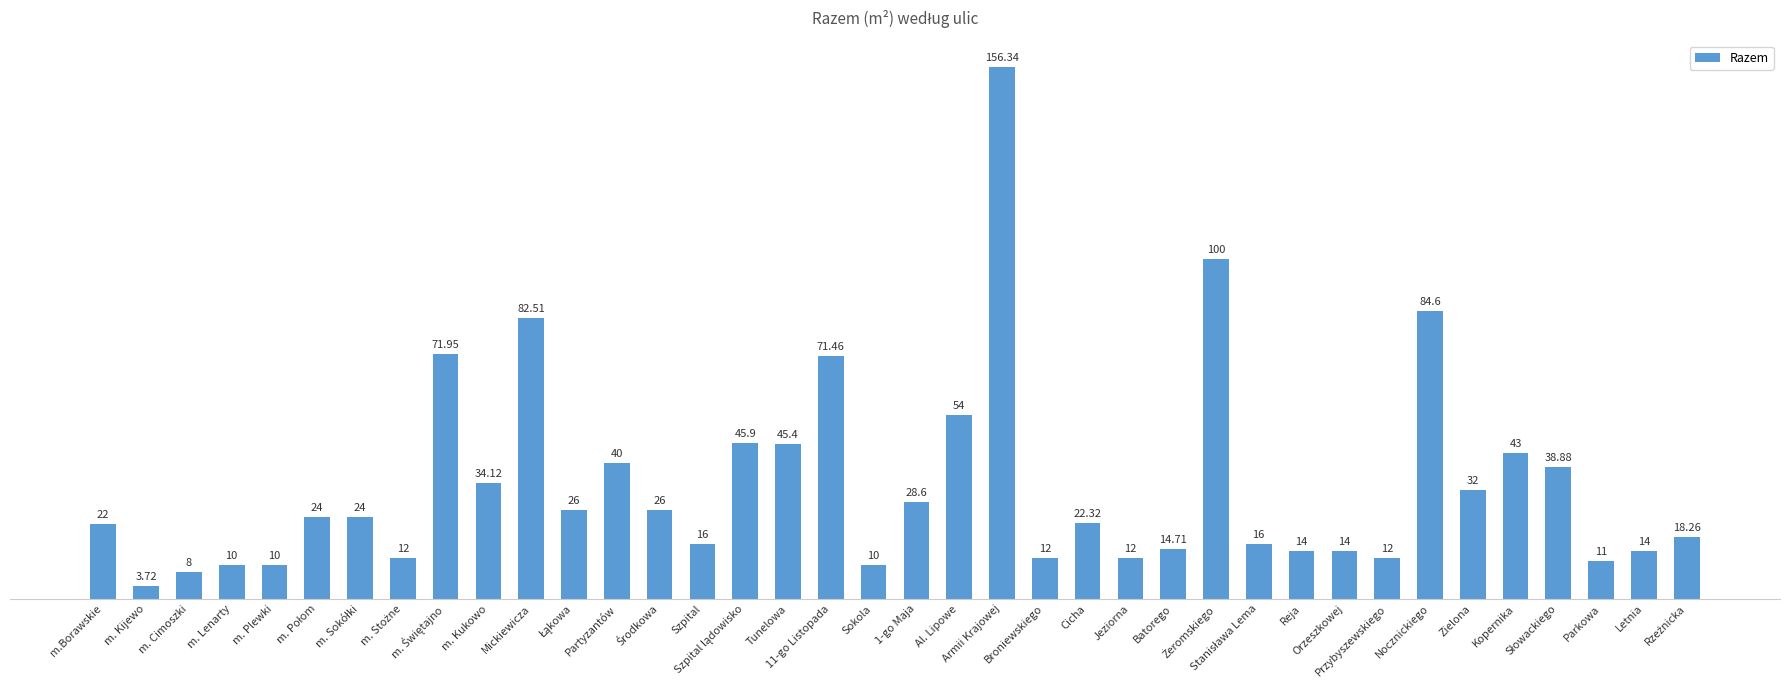

The chart shows a value of 32.0 at Zielona. True or false?

True